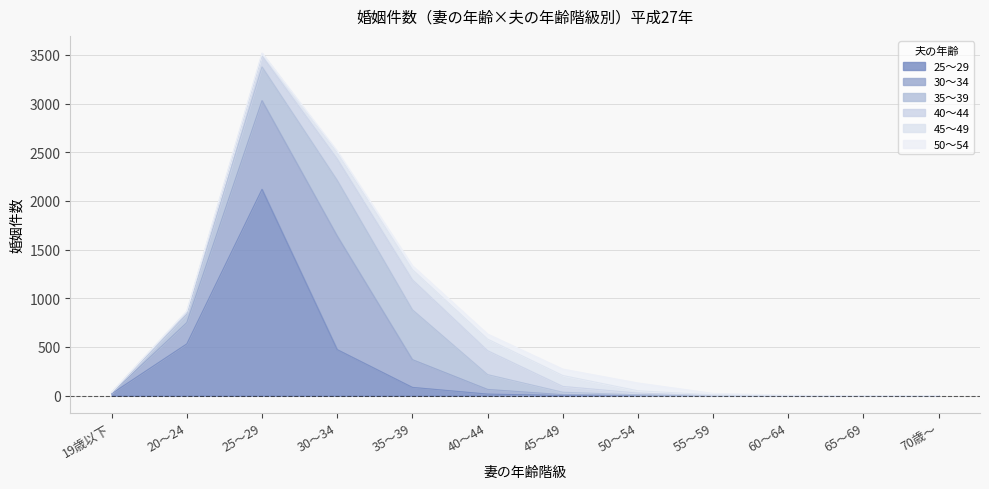

How many values in the 25～29 series are below 16?

6